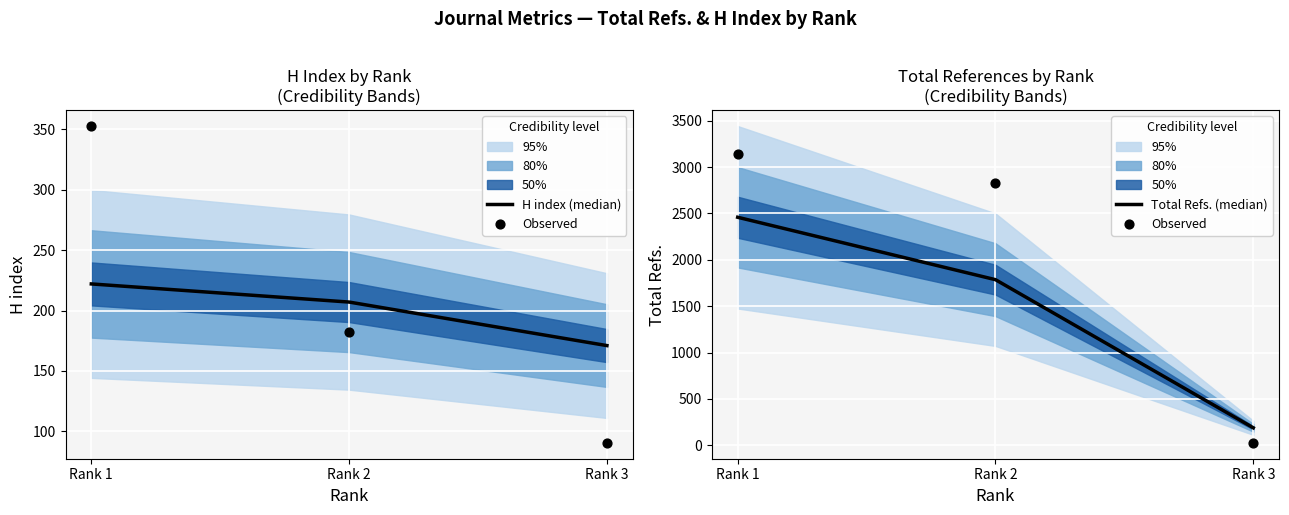

At which category is the sum across all series the highest?

Rank 1